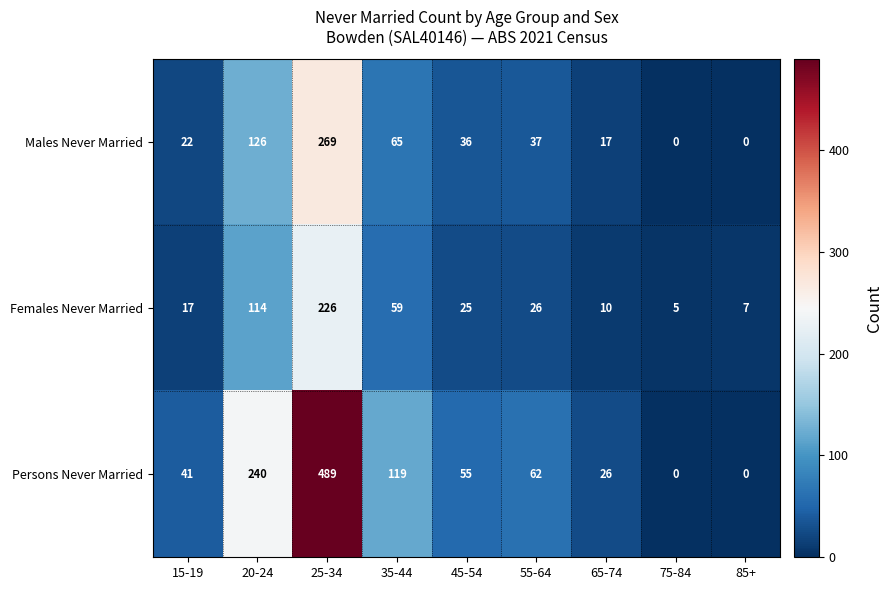

The Persons Never Married series shows 55 at 45-54. True or false?

True